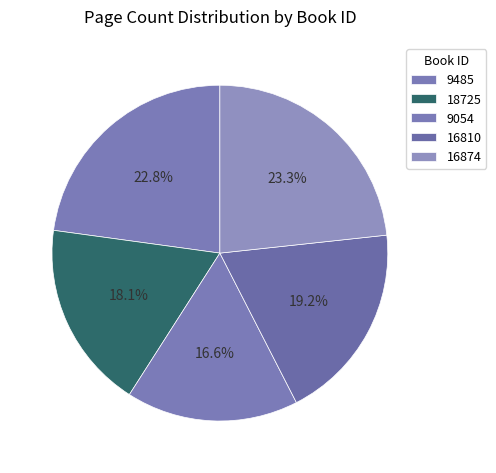

Count the number of slices in the pie.

5